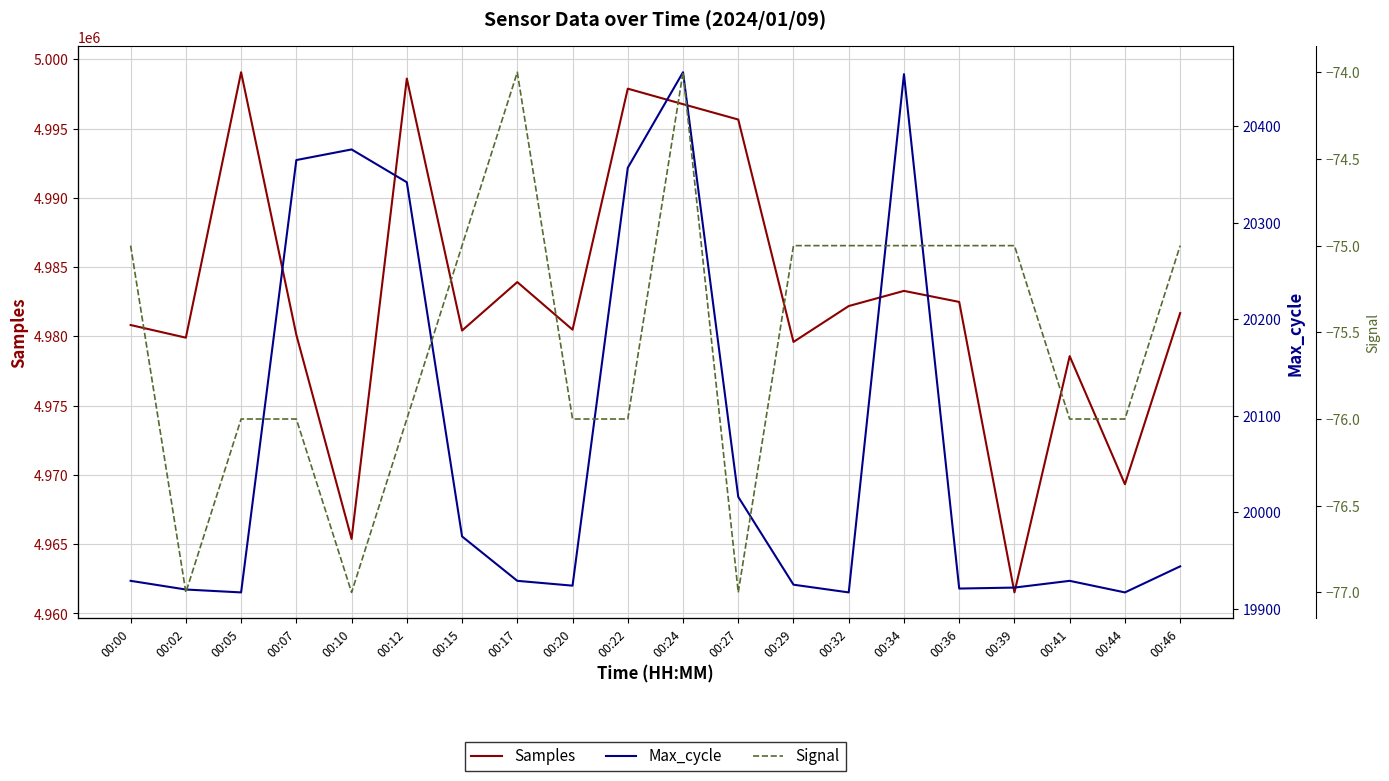

What is the sum of all Max_cycle values?

401435